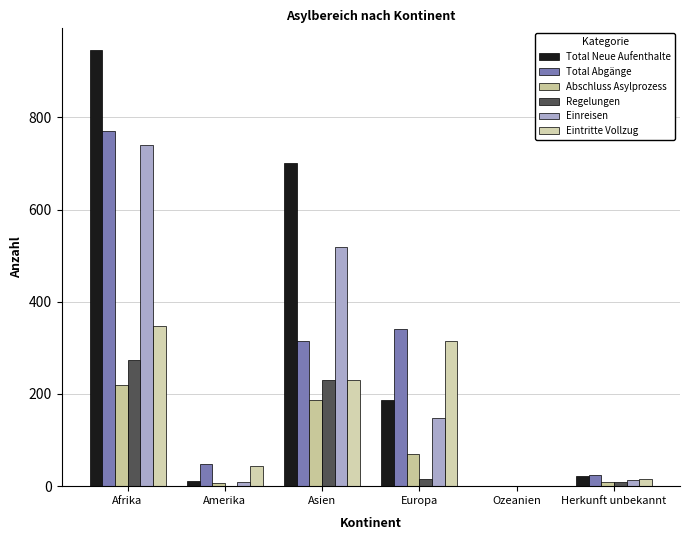

What value does the Einreisen series have at Europa, to the nearest 100?

100